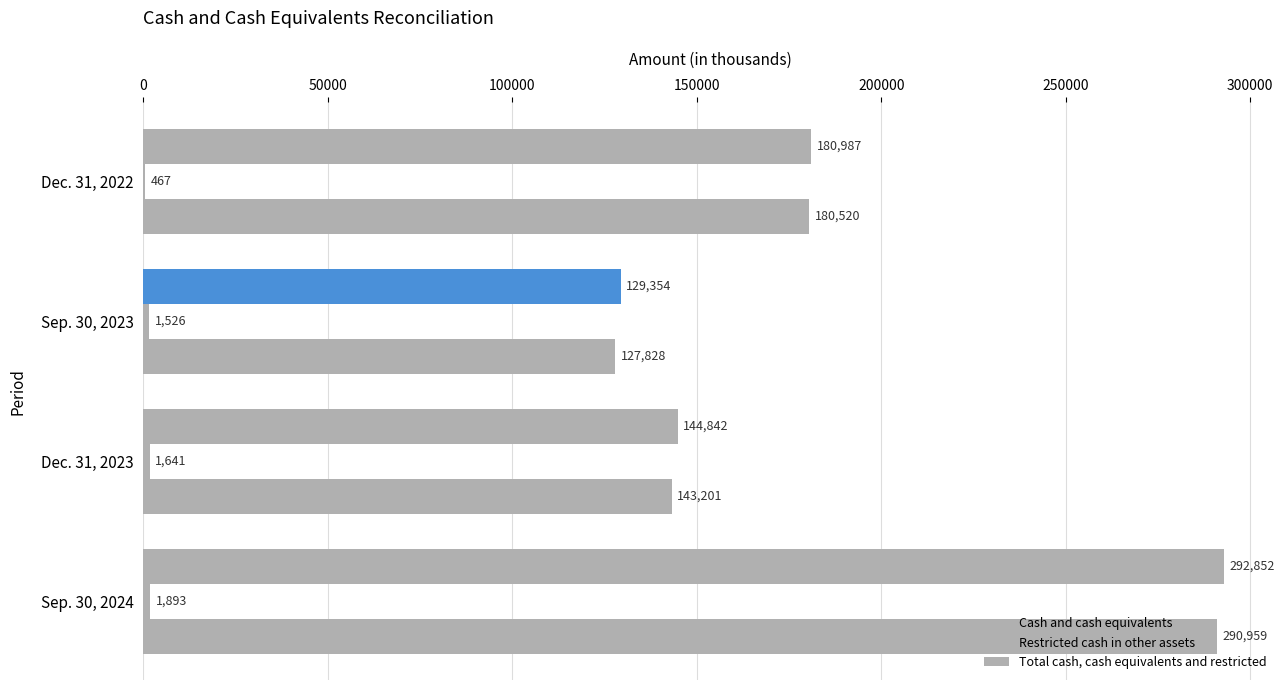

Reading left to right, transcribe all the data shown in this chart.

Cash and cash equivalents: 290959	143201	127828	180520
Restricted cash in other assets: 1893	1641	1526	467
Total cash, cash equivalents and restricted: 292852	144842	129354	180987